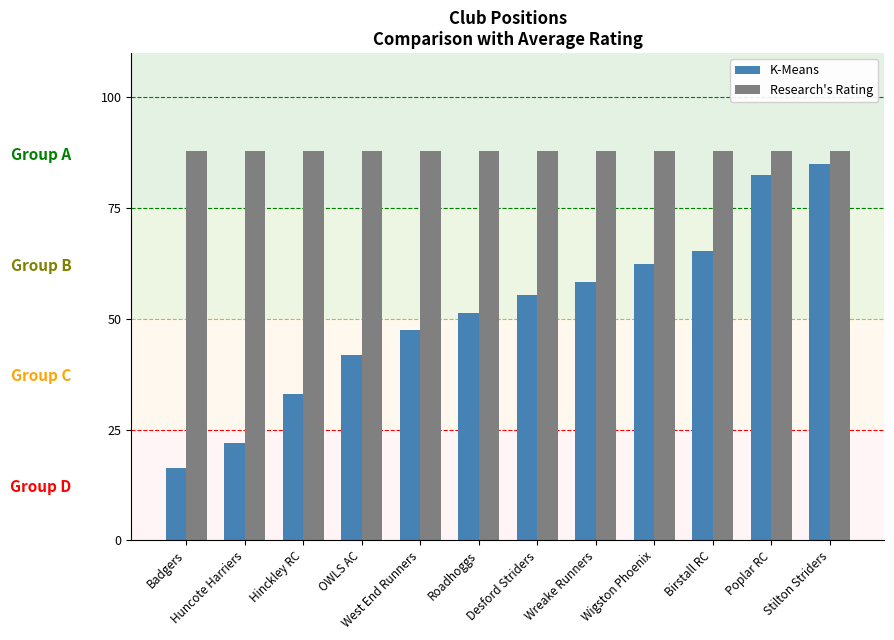

At how many categories does at least one series exceed 40?

12